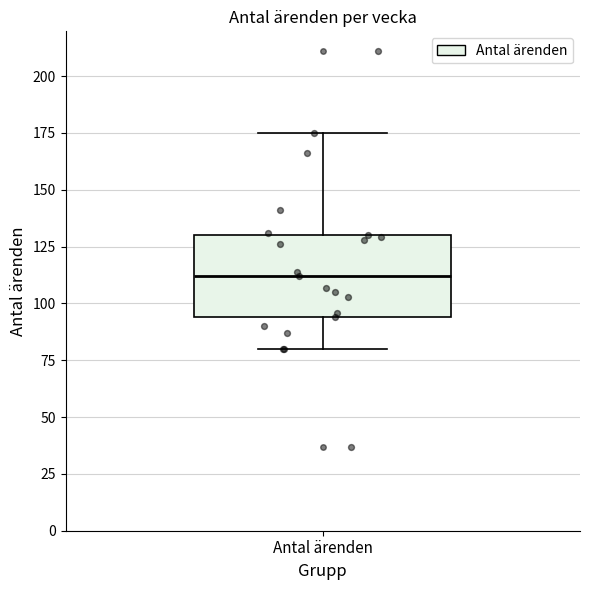

Transcribe this box plot: give where the median line is, the range the box spans, and where the two whiskers end, as read against the y-axis. The values are not printed on the chart, so give them approximately, as read against the axis.

median 110, box 95 to 130, whiskers 80 to 175